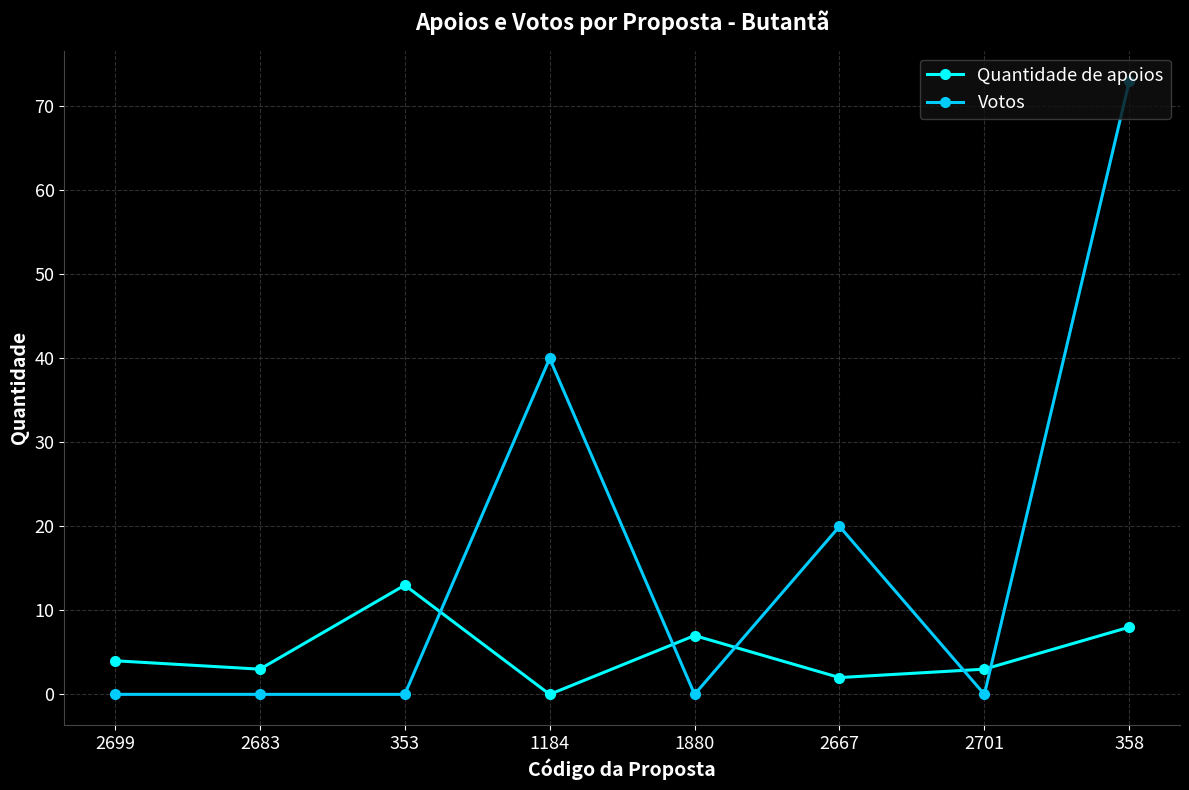

List the series in order of their overall mean, highest first.

Votos, Quantidade de apoios